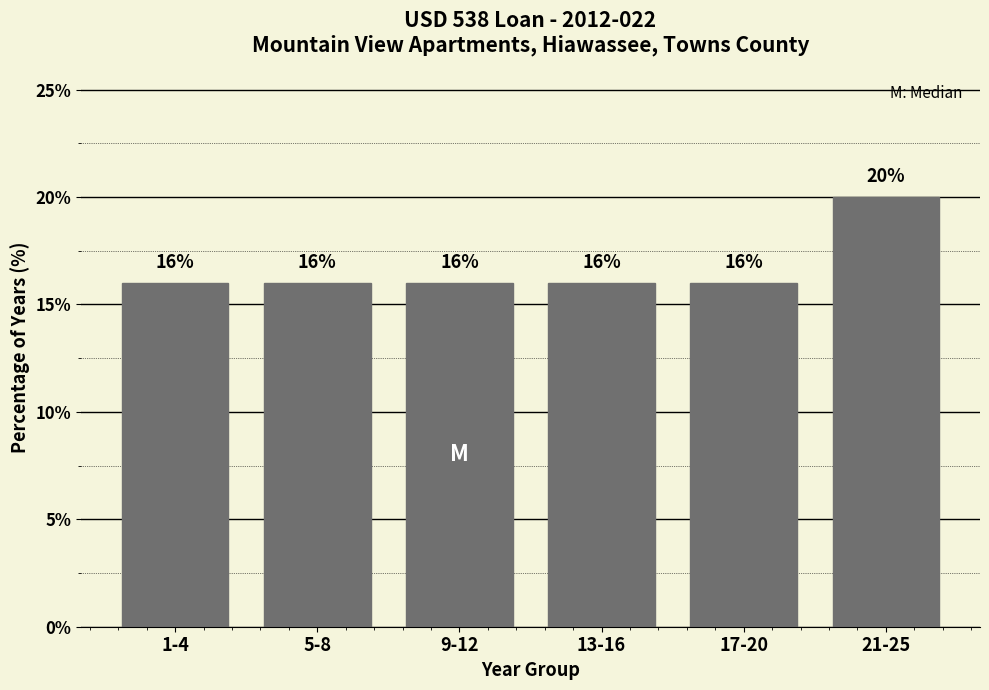

Reading left to right, what are all the values shown in this chart?

16	16	16	16	16	20